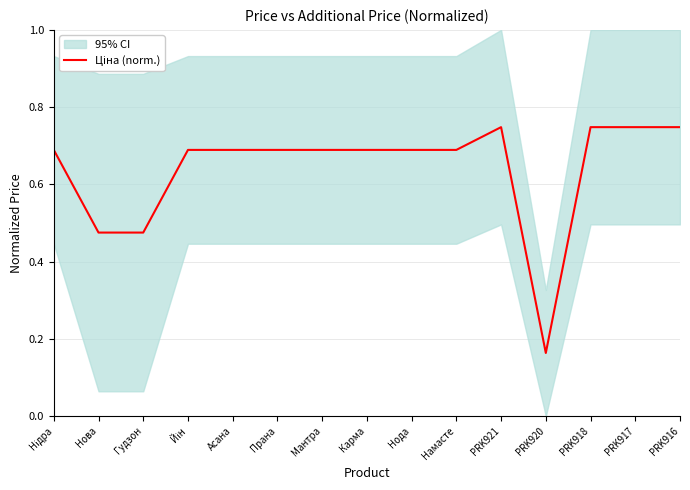

What is the greatest value displayed?

0.7